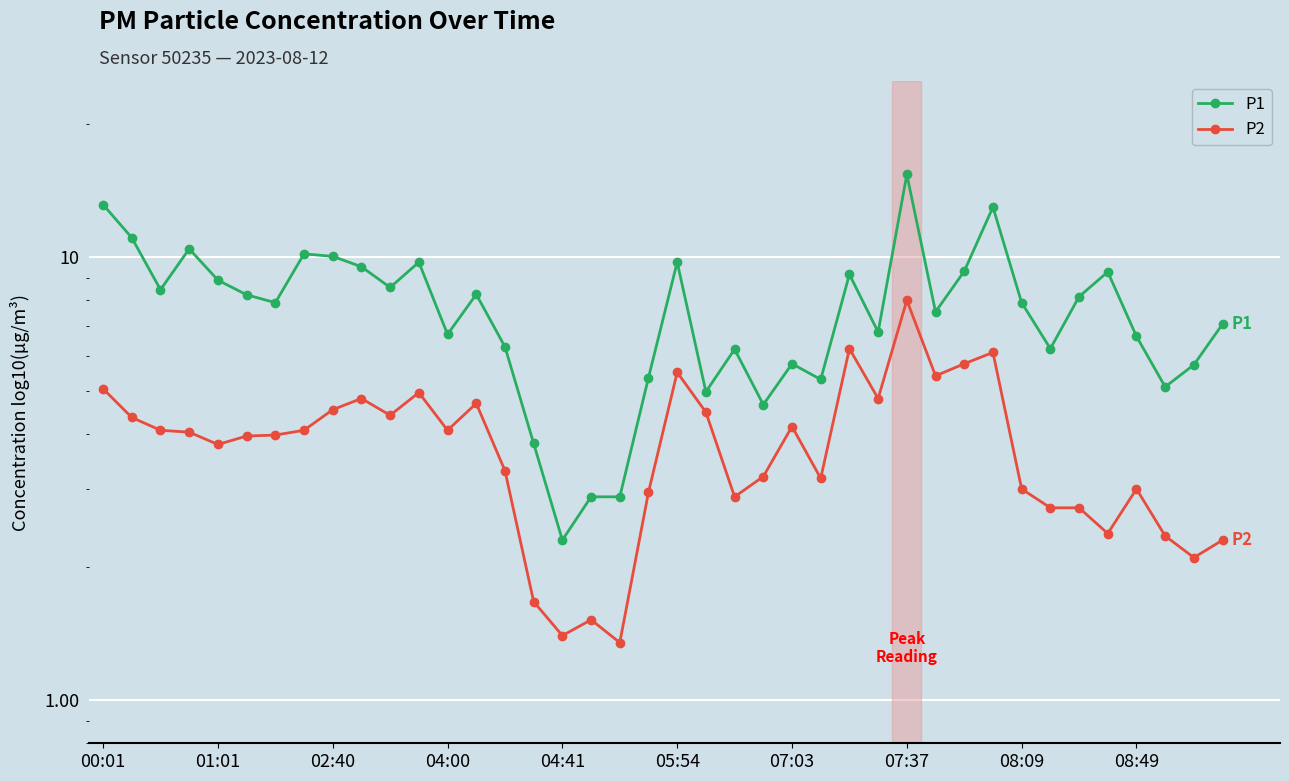

Reading left to right, extract all data points from this chart.

P1: 13.2	11.1	8.4	10.4	8.9	8.2	7.9	10.2	10.1	9.5	8.6	9.8	6.7	8.2	6.3	3.8	2.3	2.9	2.9	5.3	9.8	5.0	6.2	4.7	5.8	5.3	9.2	6.8	15.4	7.5	9.3	13.0	7.9	6.2	8.2	9.3	6.6	5.1	5.7	7.1
P2: 5.0	4.3	4.1	4.0	3.8	4.0	4.0	4.1	4.5	4.8	4.4	5.0	4.1	4.7	3.3	1.7	1.4	1.5	1.4	3.0	5.5	4.5	2.9	3.2	4.2	3.2	6.2	4.8	8.0	5.4	5.8	6.1	3.0	2.7	2.7	2.4	3.0	2.4	2.1	2.3